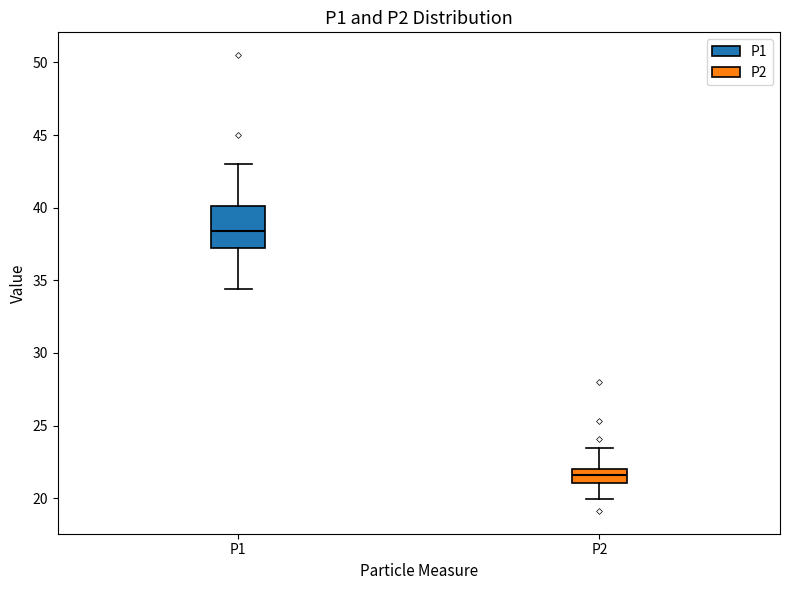

Reading left to right, transcribe this box plot: for each box, give where its median line is, the range the box spans, and where its two whiskers end, as read against the y-axis. The values are not printed on the chart, so give them approximately, as read against the axis.

P1: median 38.5, box 37.0 to 40.0, whiskers 34.5 to 43.0
P2: median 21.5, box 21.0 to 22.0, whiskers 20.0 to 23.5